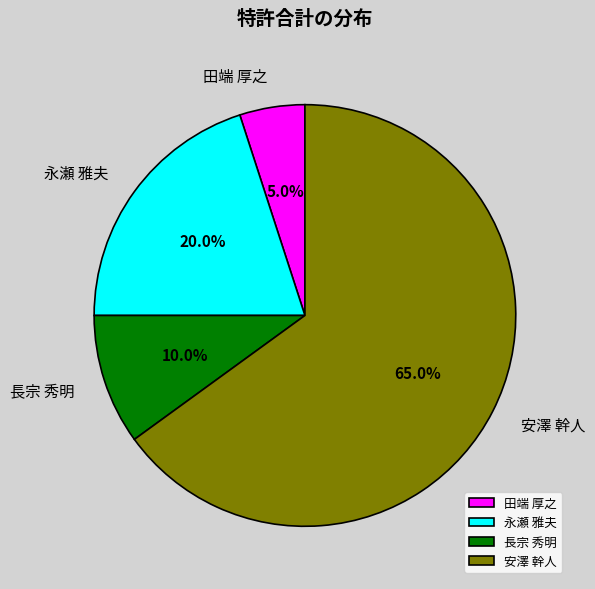

What is the total percentage of 安澤 幹人 and 田端 厚之?

70.0%